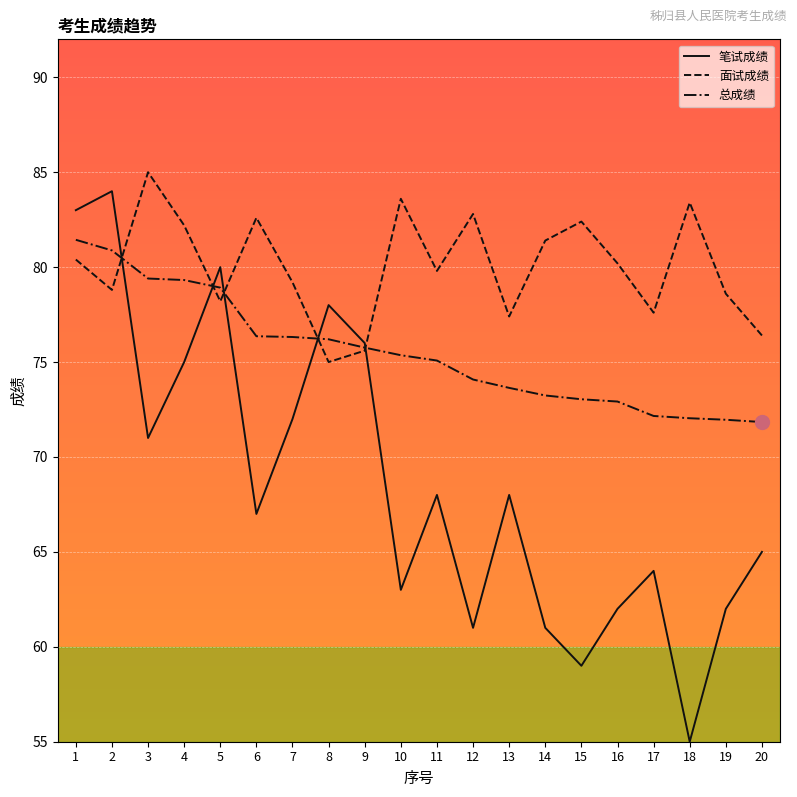

How many intersections are there between 面试成绩 and 笔试成绩?

5